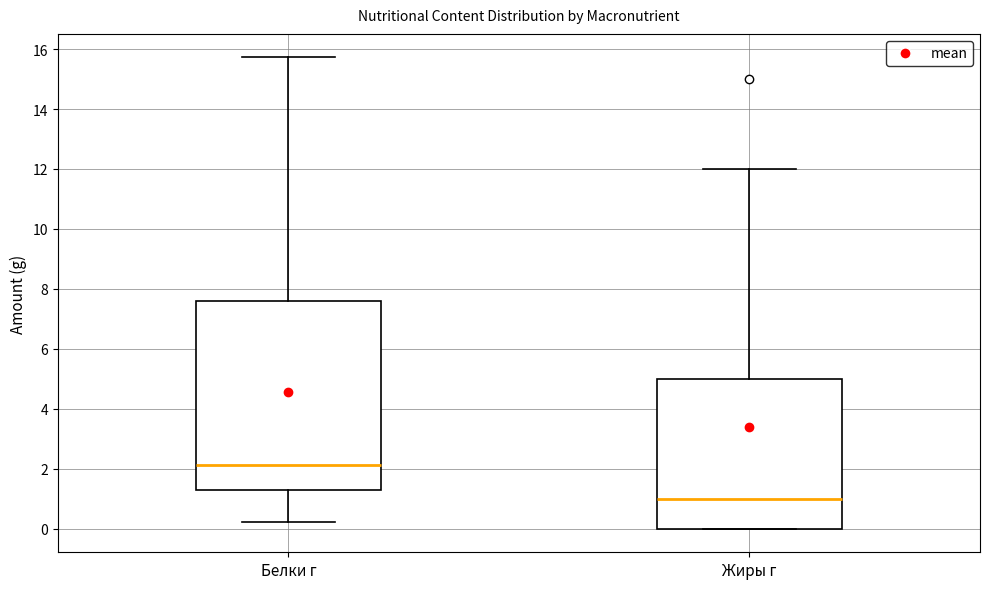

Which box has the highest median line?

Белки г